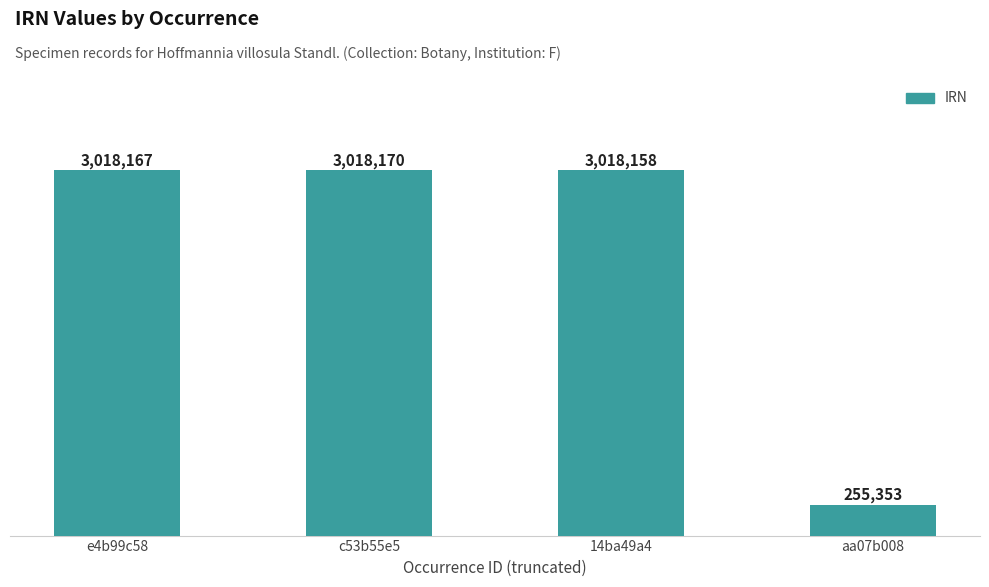

Which has a higher value, 14ba49a4 or aa07b008?

14ba49a4